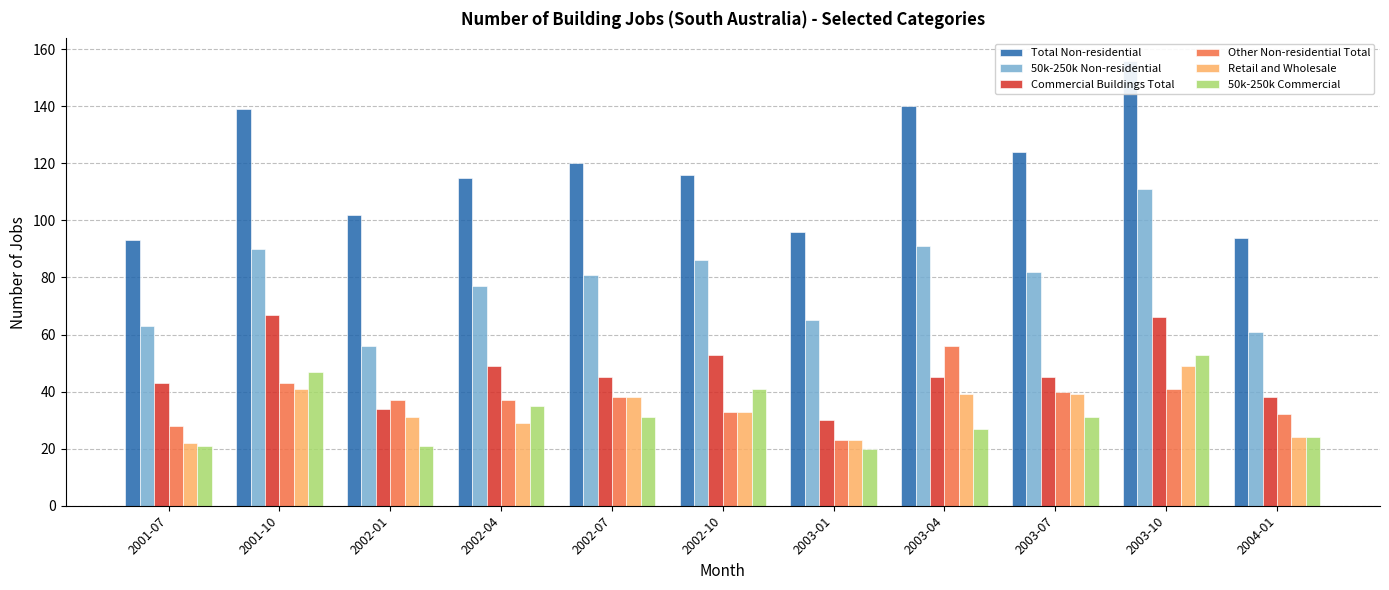

The Retail and Wholesale series shows 39 at 2003-07. True or false?

True